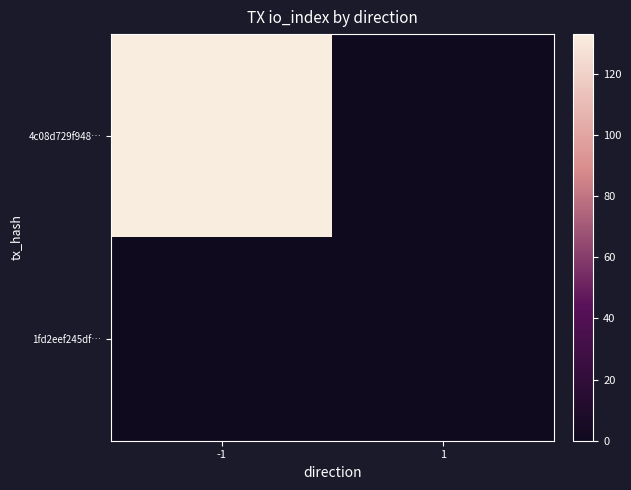

Which series has the widest spread of values?

4c08d729f948…